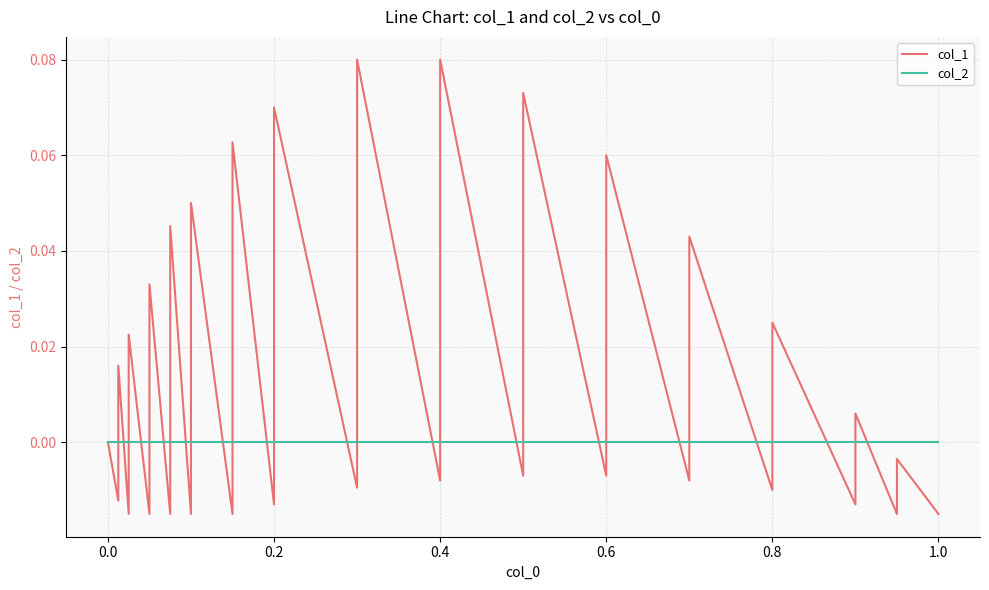

Is this an area chart (filled region under the line)?

No